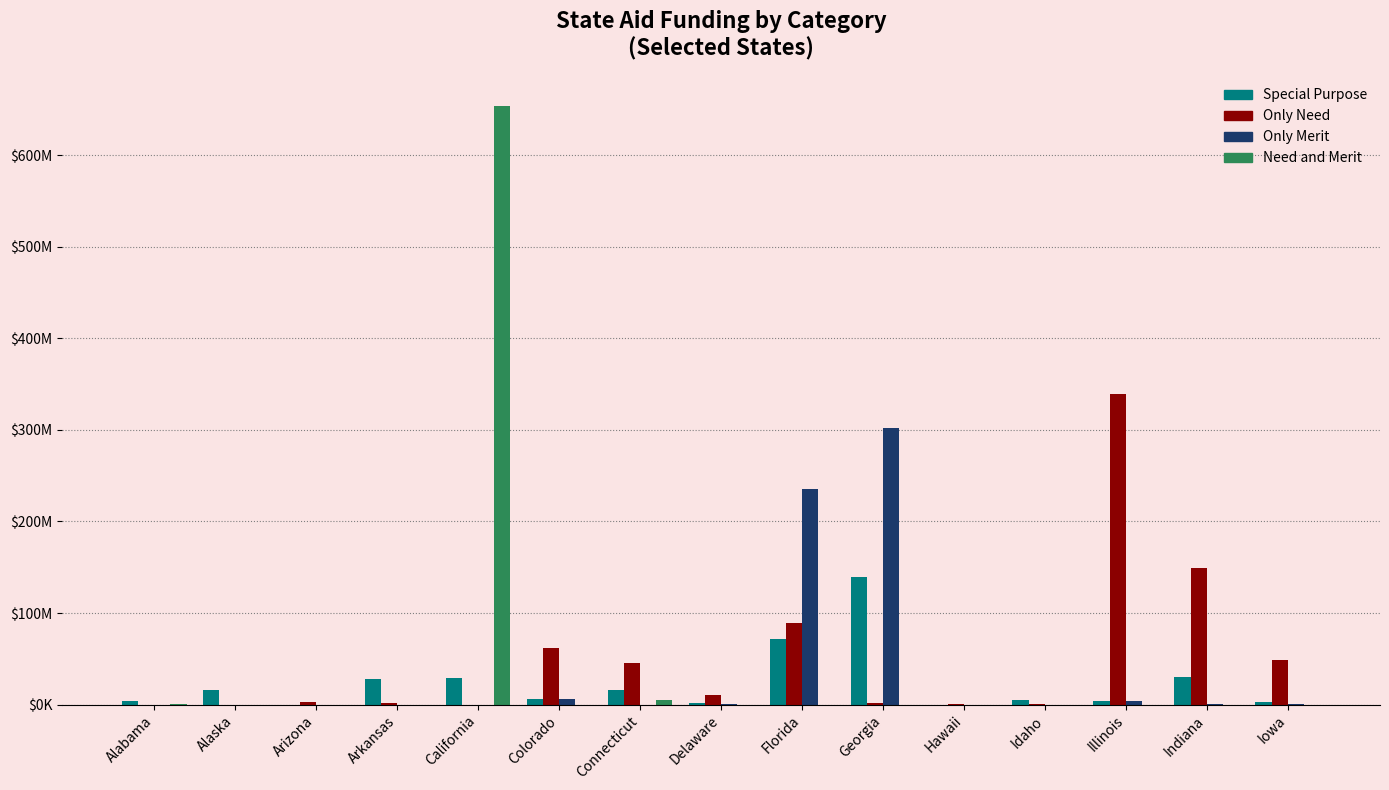

Is it true that Need and Merit equals -278264981 at Delaware?

False